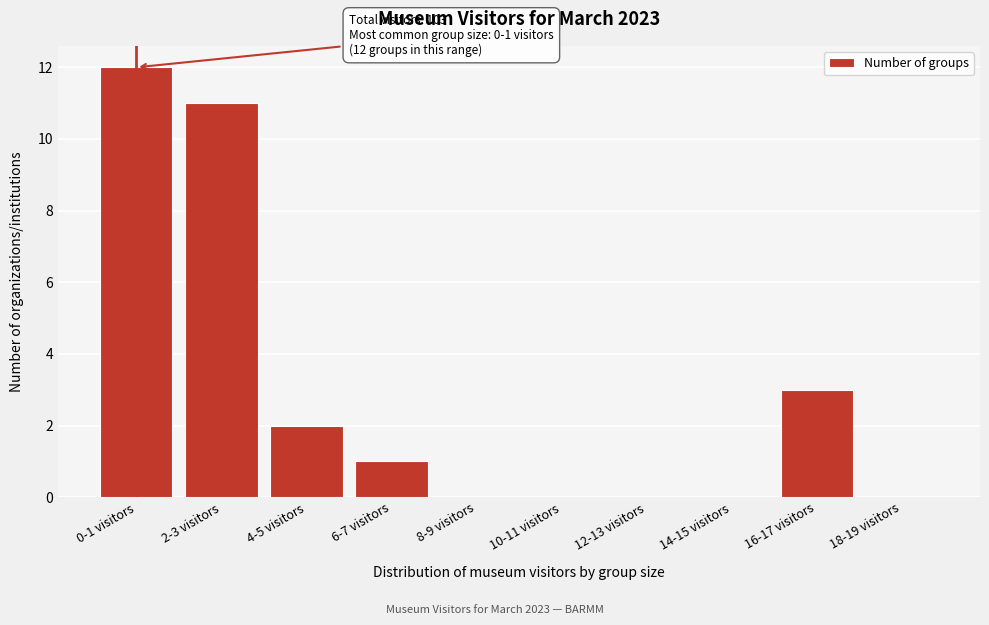

Reading left to right, transcribe all the data shown in this chart.

0-1 visitors=12	2-3 visitors=11	4-5 visitors=2	6-7 visitors=1	8-9 visitors=0	10-11 visitors=0	12-13 visitors=0	14-15 visitors=0	16-17 visitors=3	18-19 visitors=0